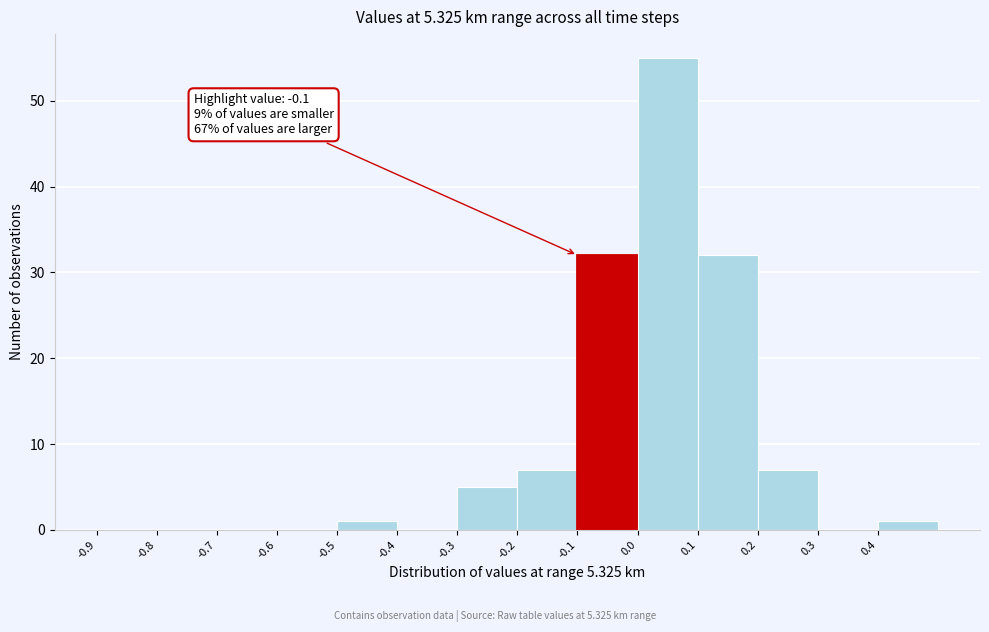

Which range on the x-axis has the tallest bar?

0.0 to 0.1